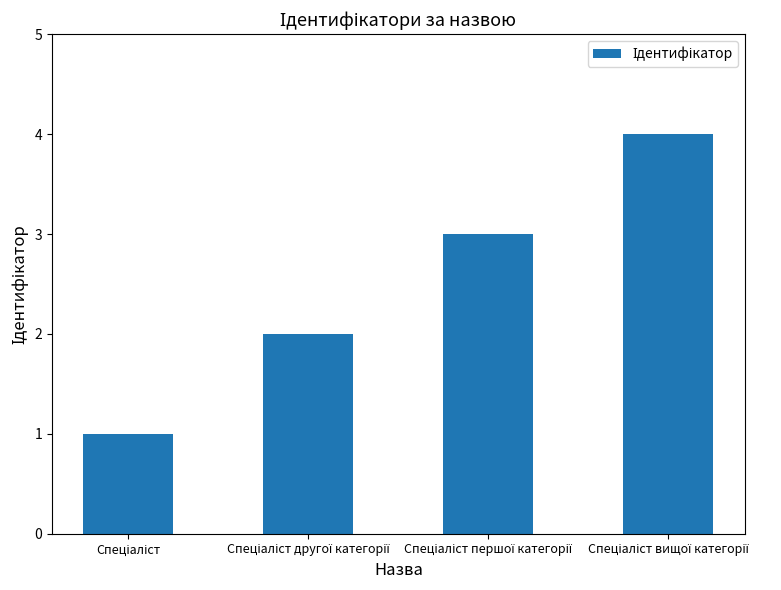

What is the value of the 3rd bar from the left?

3